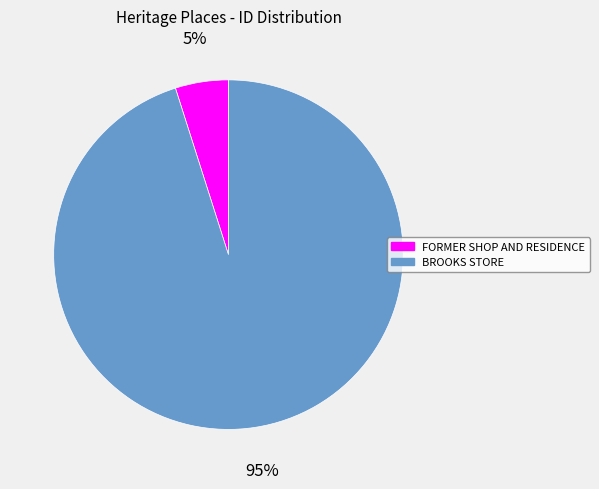

True or false: FORMER SHOP AND RESIDENCE accounts for 5% of the total.

True